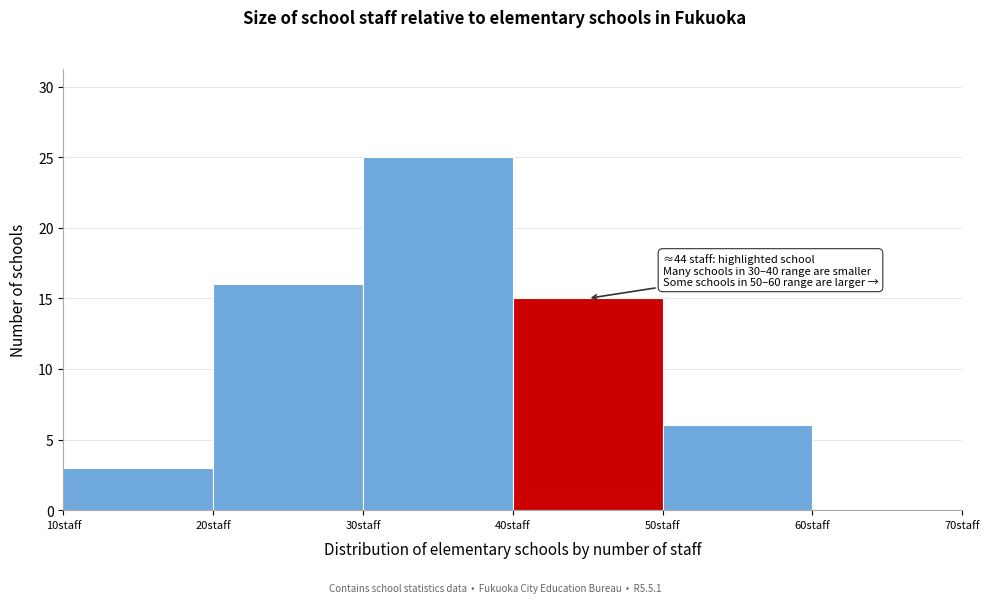

Over which range of the x-axis is the bar tallest?

30 to 40